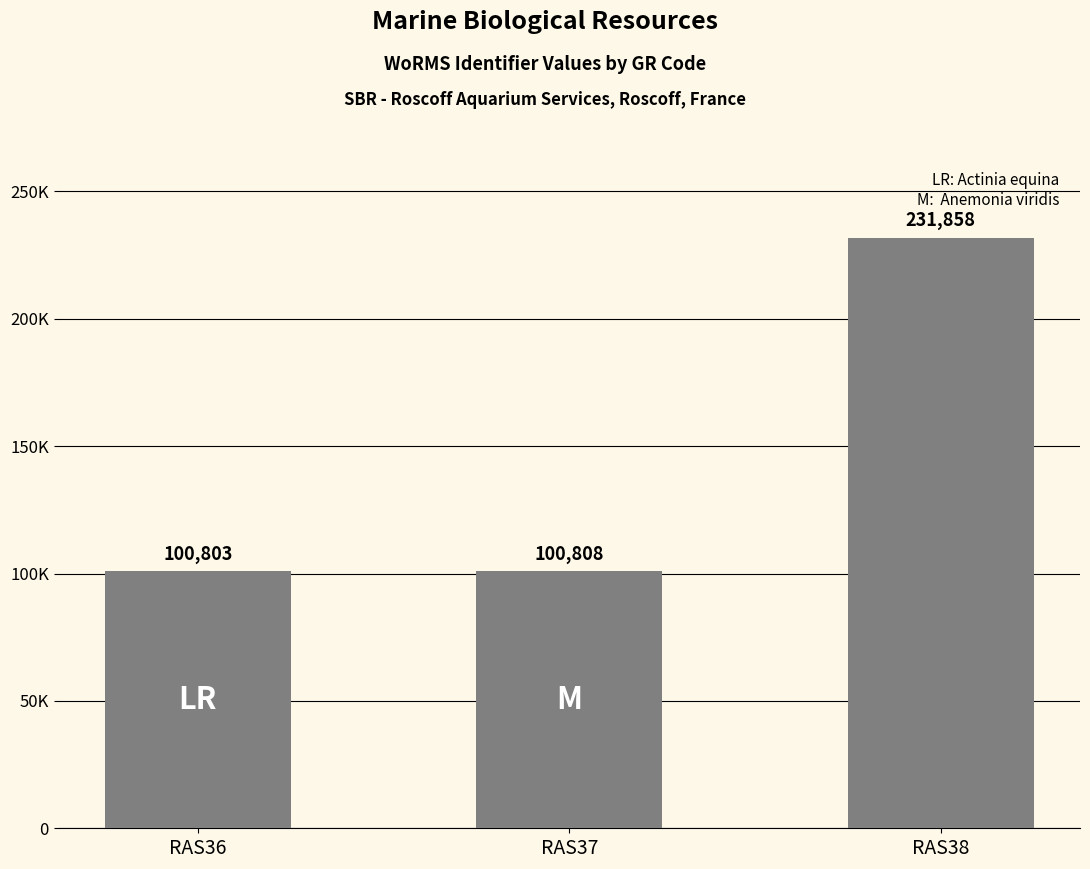

Which has a higher value, RAS36 or RAS37?

RAS37